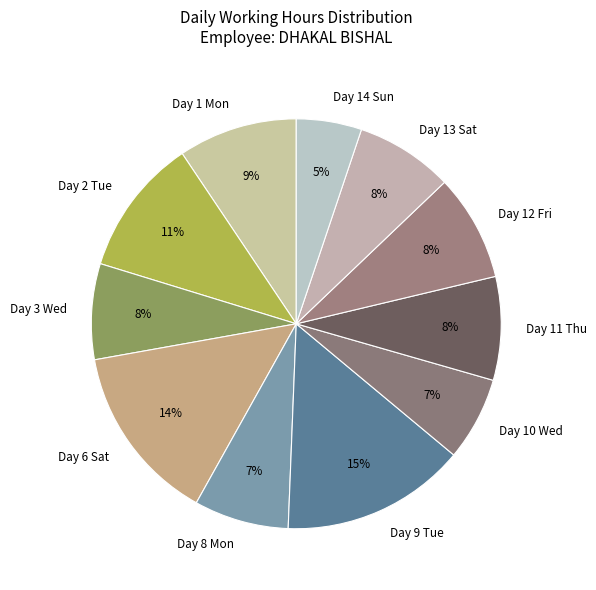

What is the smallest slice in the pie chart?

Day 14 Sun